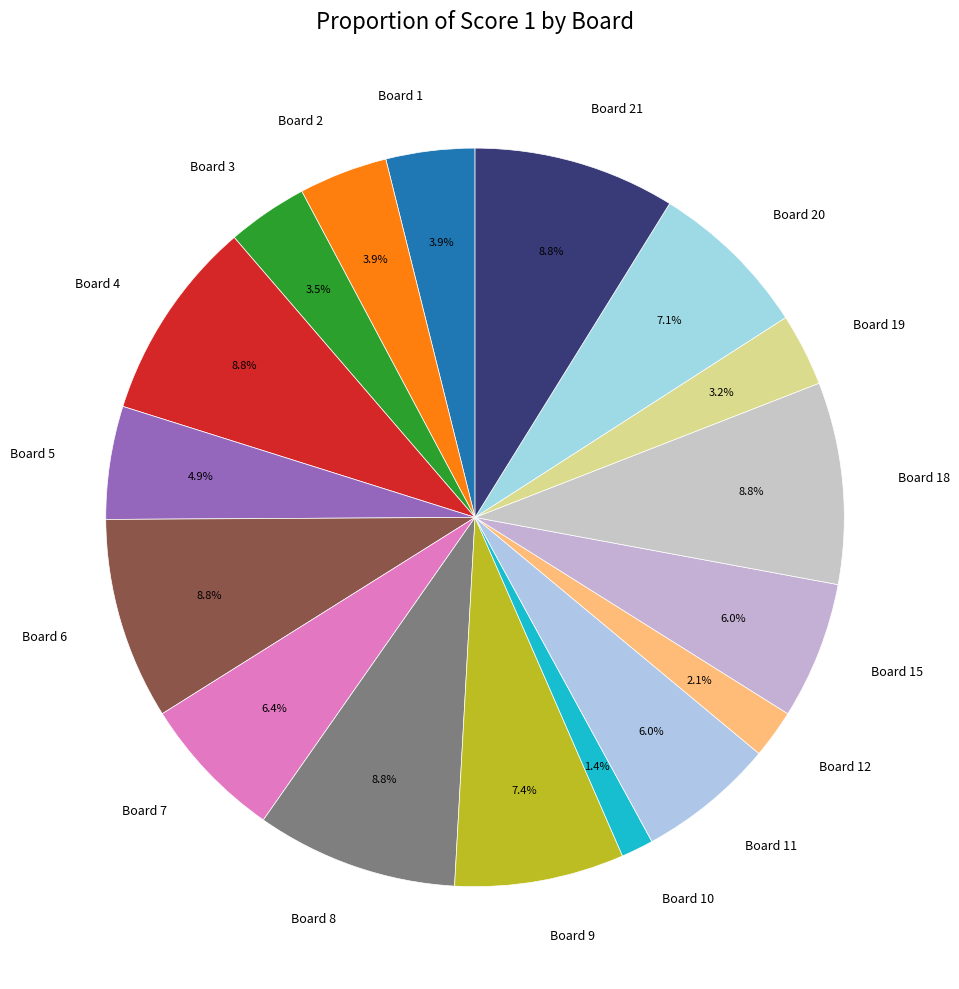

What is the smallest slice in the pie chart?

Board 10